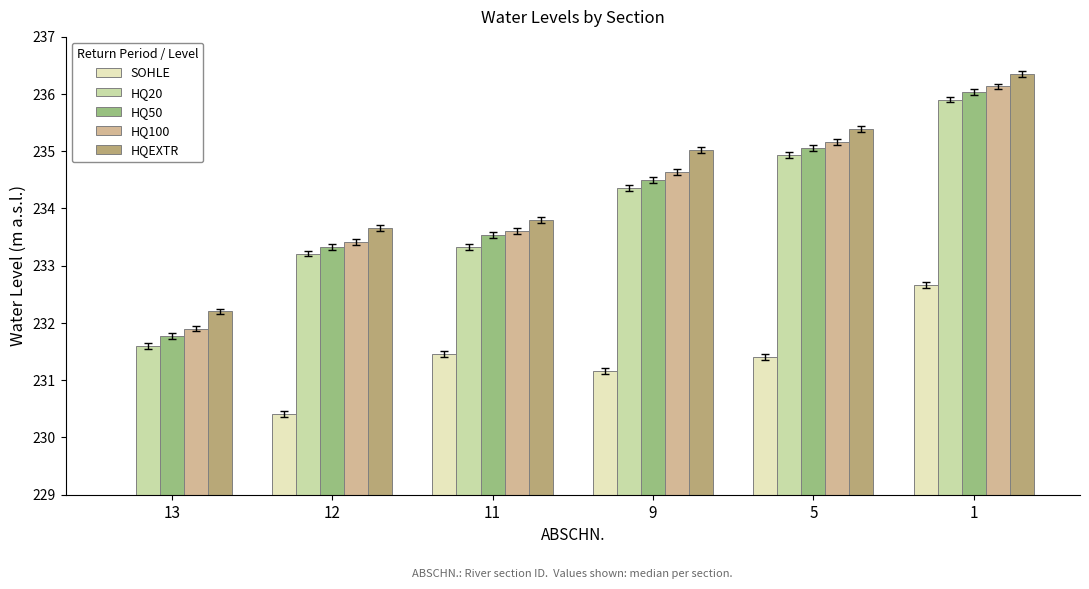

True or false: HQEXTR has a value of 94.4 at 13.

False